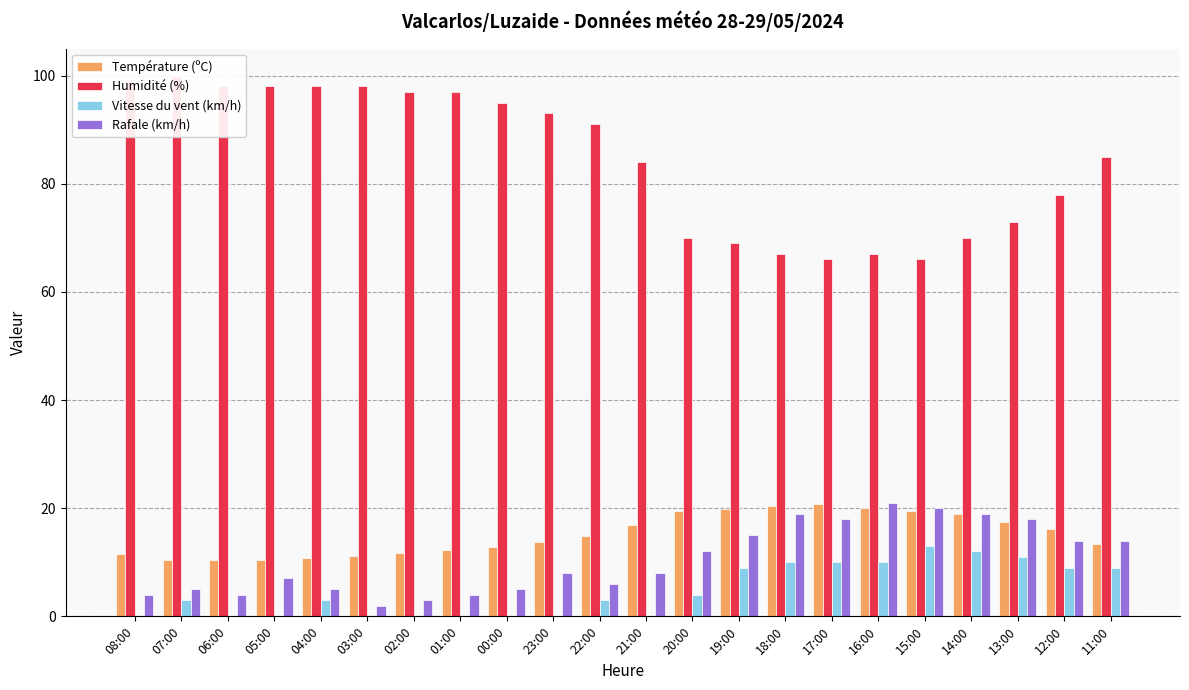

What position from the left is 11:00?

22